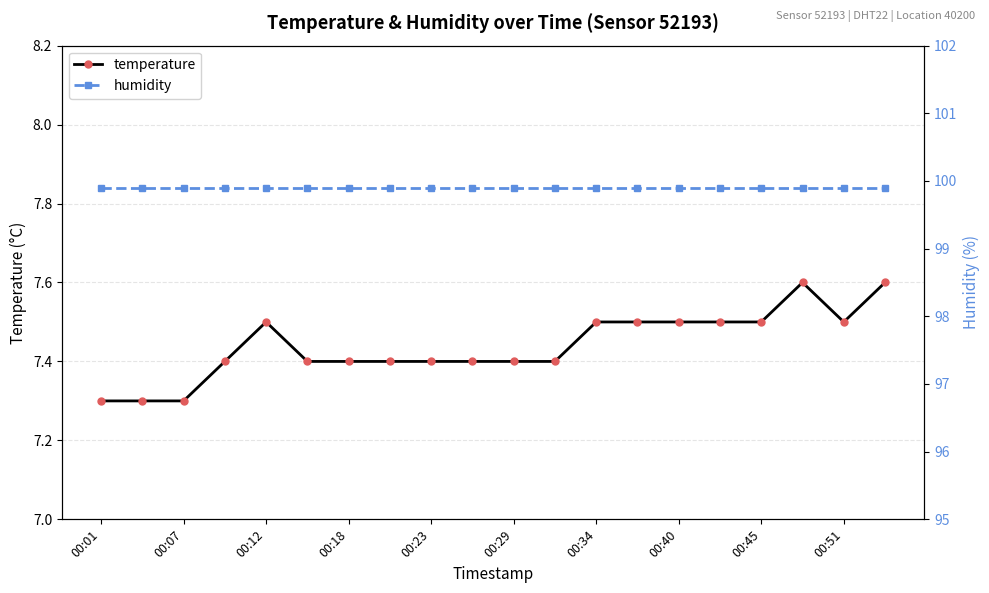

What is the spread (max minus min) of values at 00:01?

92.6